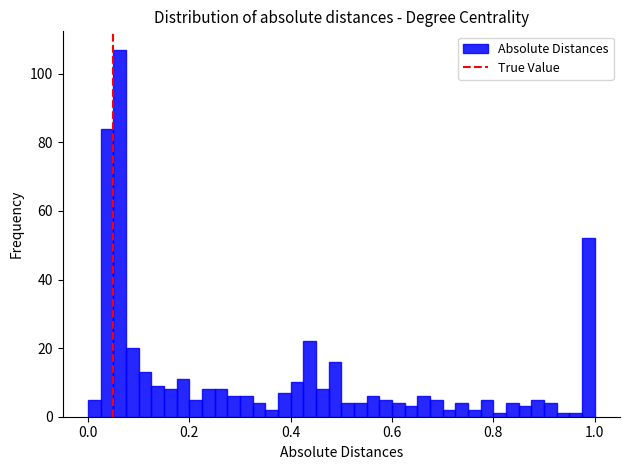

Around what value on the x-axis is the tallest bar? Give the approximate position of its centre, as read against the axis.

0.06